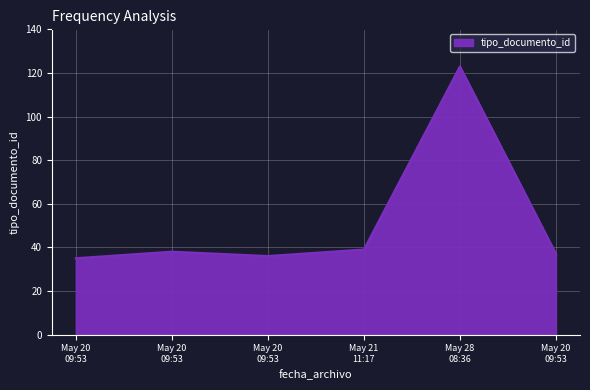

How many distinct data groups are displayed?

1